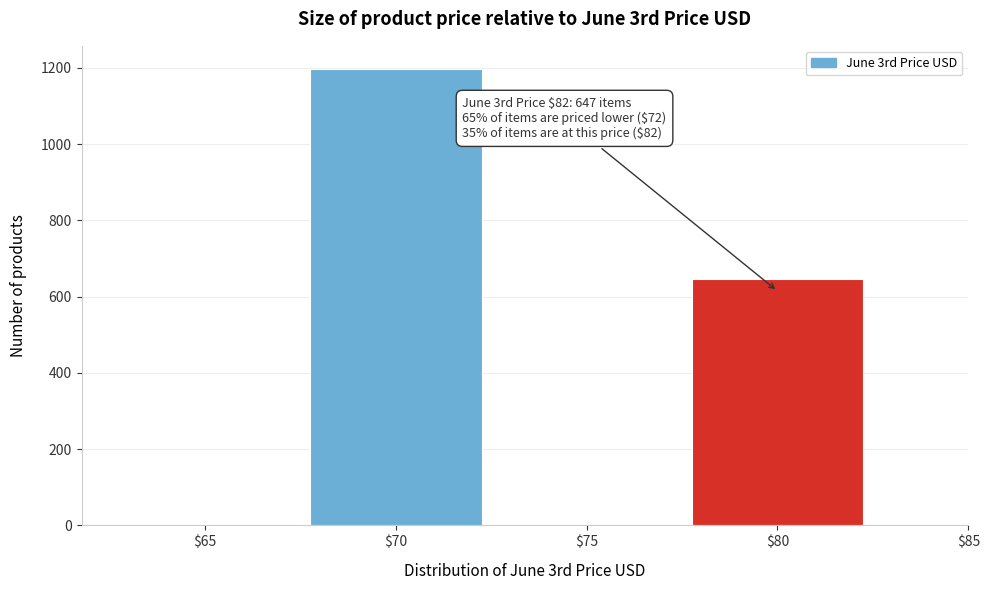

Which label corresponds to the largest value in the chart?

$70